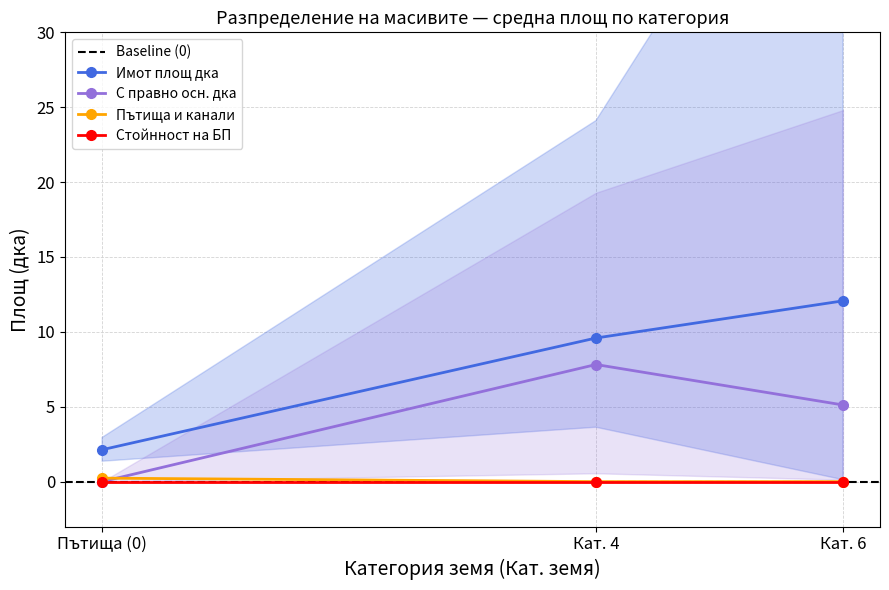

What is the value of the Имот площ дка point at the 3rd from the left?

12.1